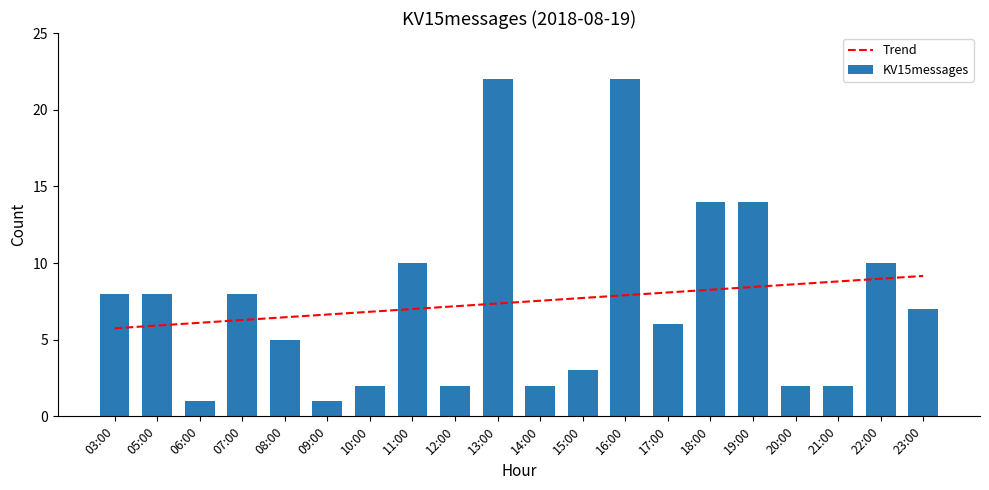

How many groups of bars are there?

20